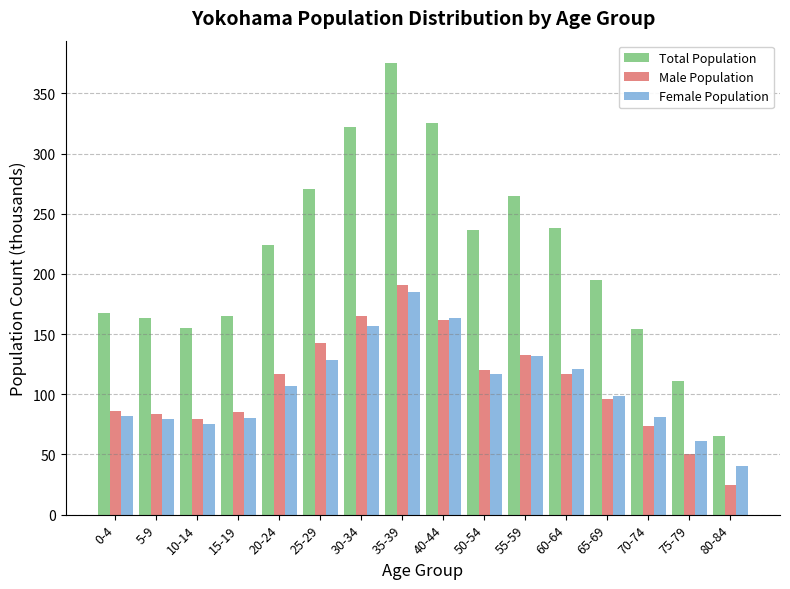

What is the sum of all Male Population values?

1724.4